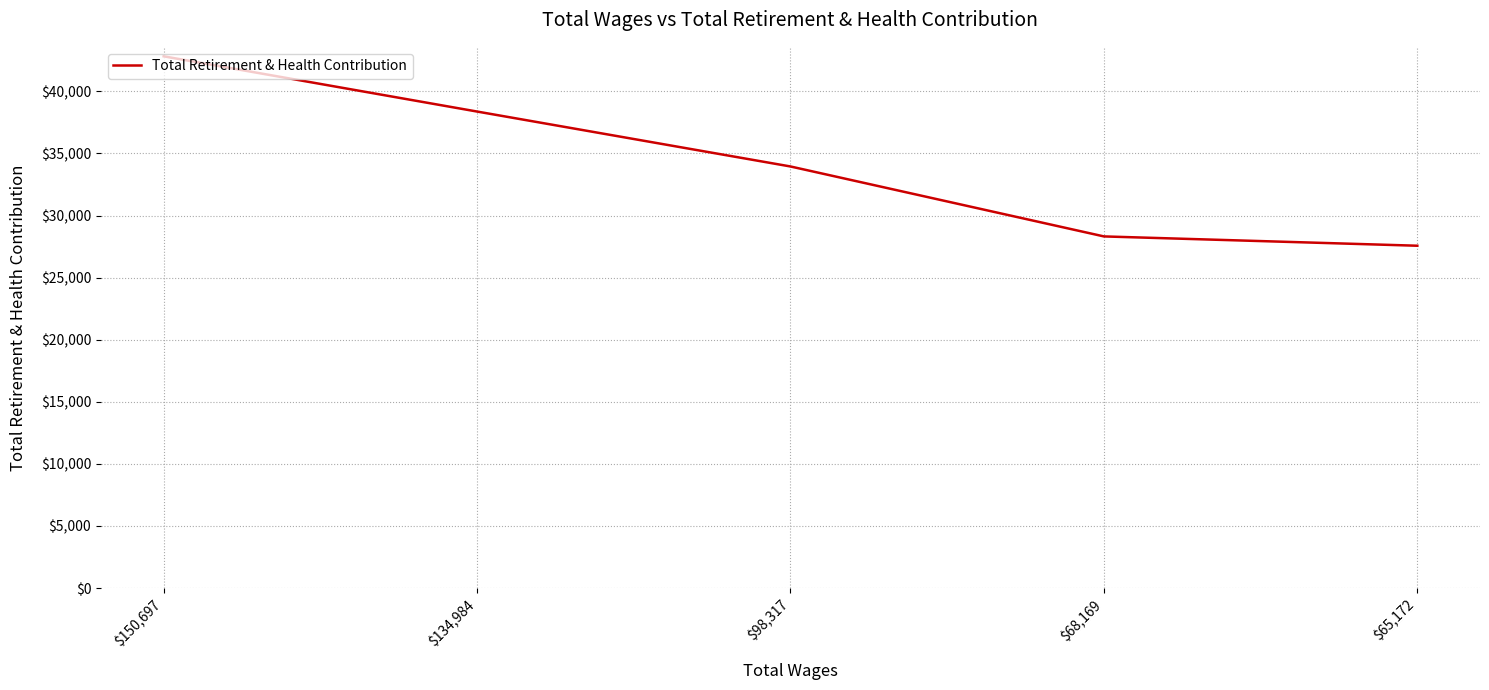

List the labels in order of value, smallest first.

$65,172, $68,169, $98,317, $134,984, $150,697